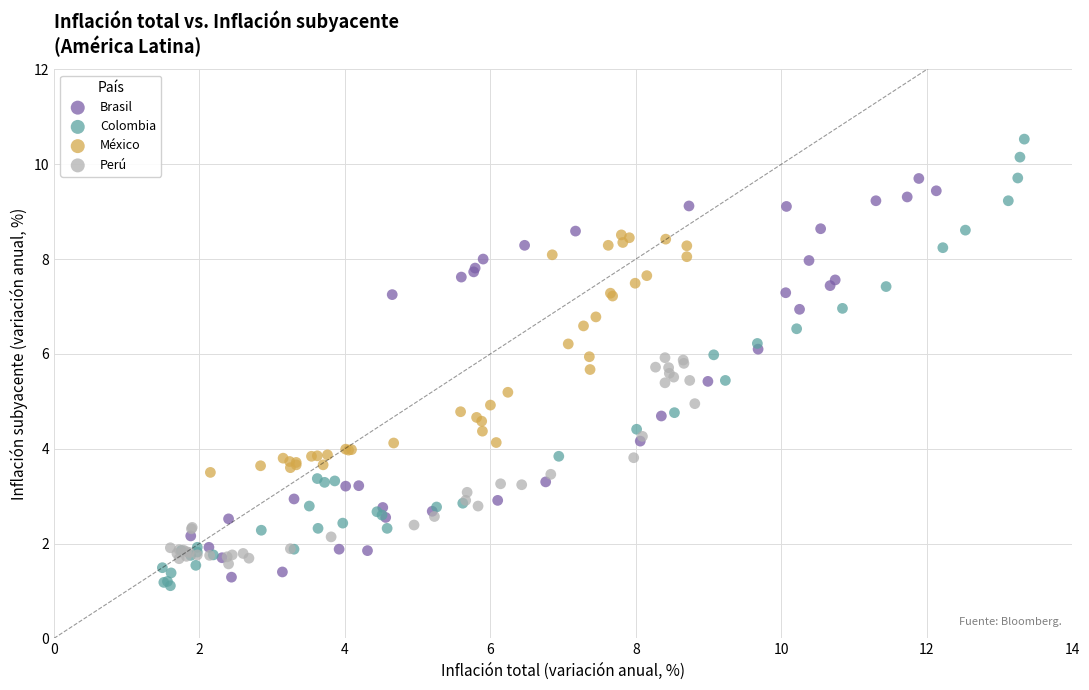

Which series has the largest Y range (max minus min)?

Colombia